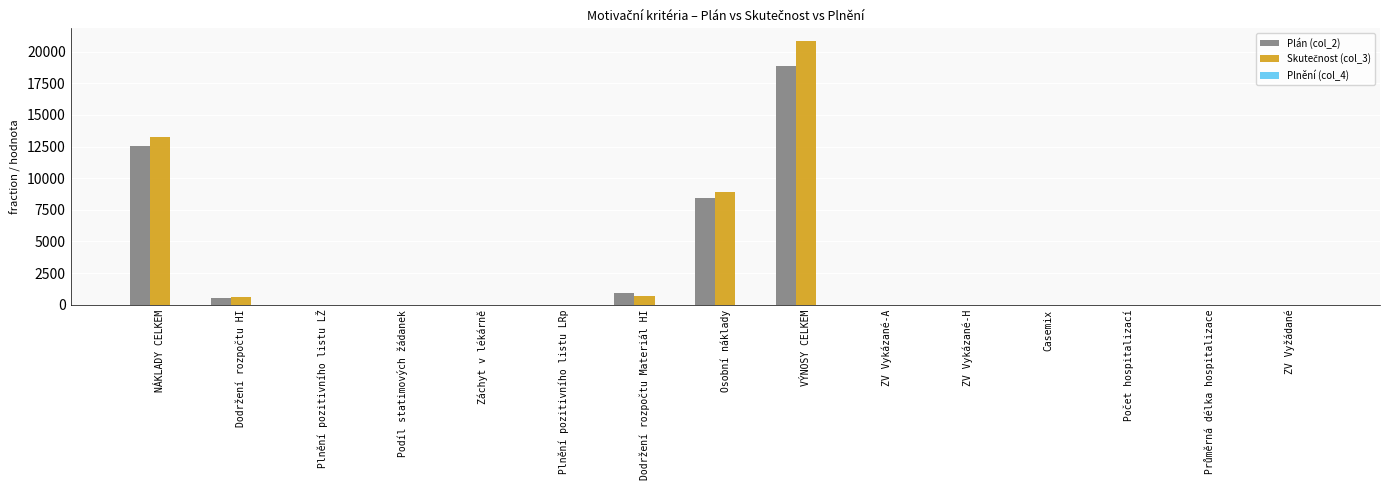

True or false: Plán (col_2) has a value of 21311.1 at NÁKLADY CELKEM.

False